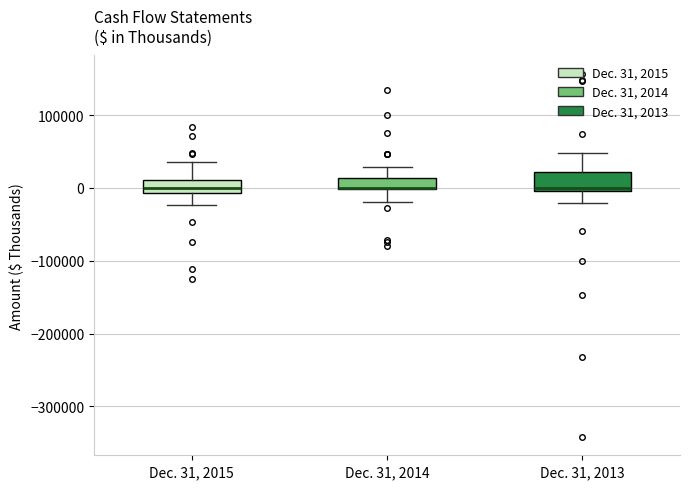

Reading left to right, read every box against the y-axis: the position of its median line, the range the box covers, and the ends of its whiskers. The values are not printed on the chart, so give them approximately, as read against the axis.

Dec. 31, 2015: median 0, box -10000 to 10000, whiskers -20000 to 40000
Dec. 31, 2014: median 0 (drawn on the box's lower edge), box 0 to 10000, whiskers -20000 to 30000
Dec. 31, 2013: median 0 (just above the box's lower edge), box 0 to 20000, whiskers -20000 to 50000